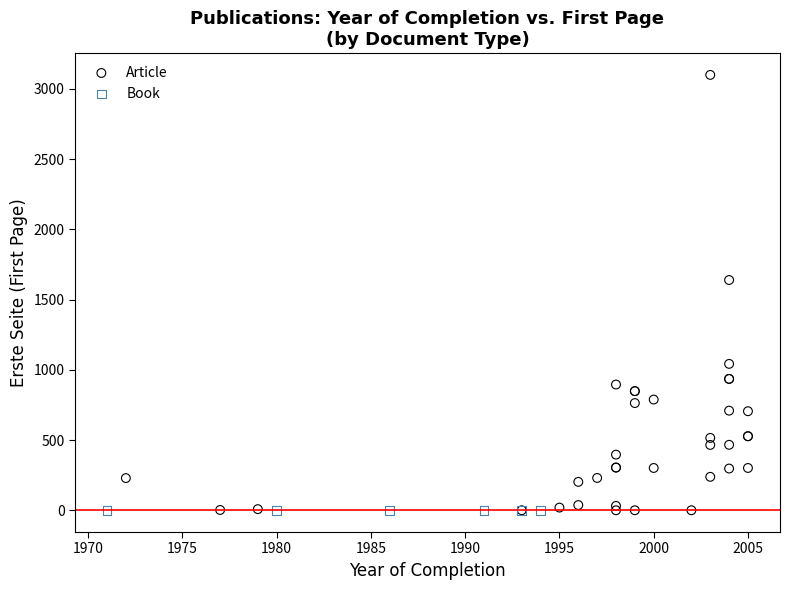

Which series reaches the maximum Y coordinate?

Article